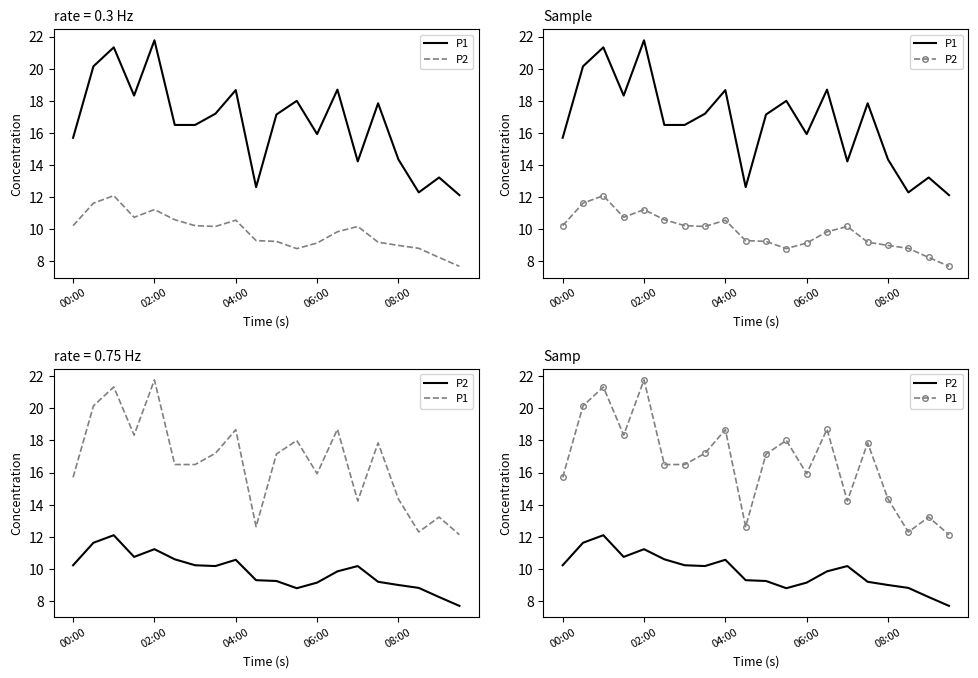

Which series has the widest spread of values?

P1